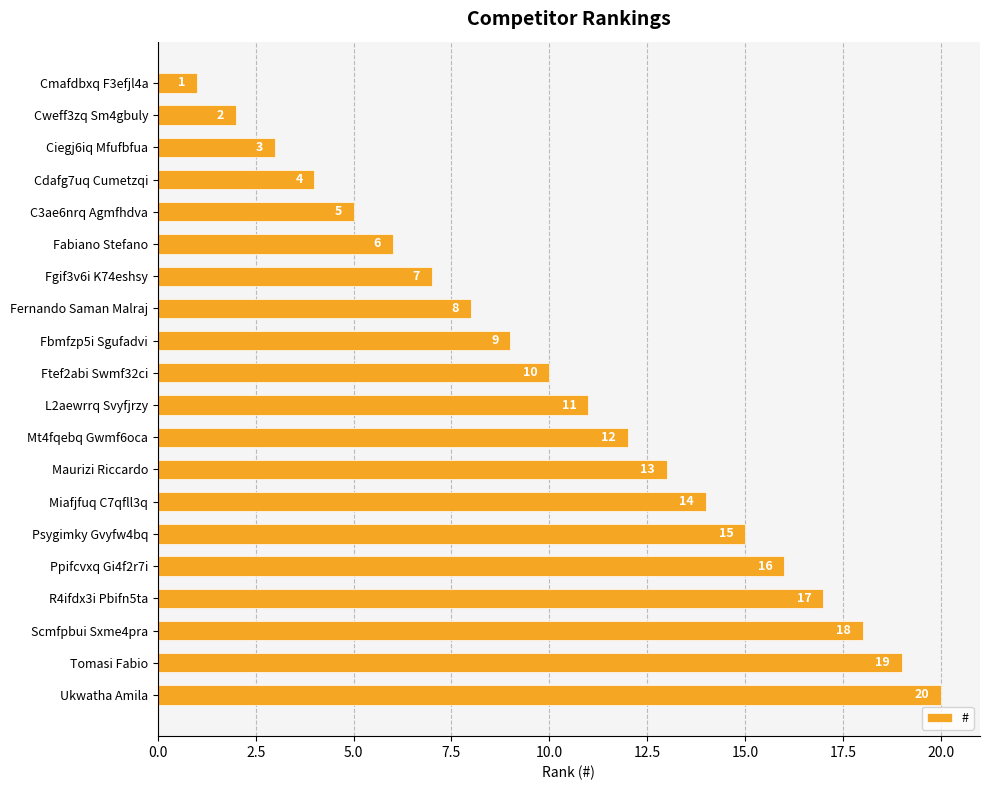

At which label is the value closest to 10?

Ftef2abi Swmf32ci